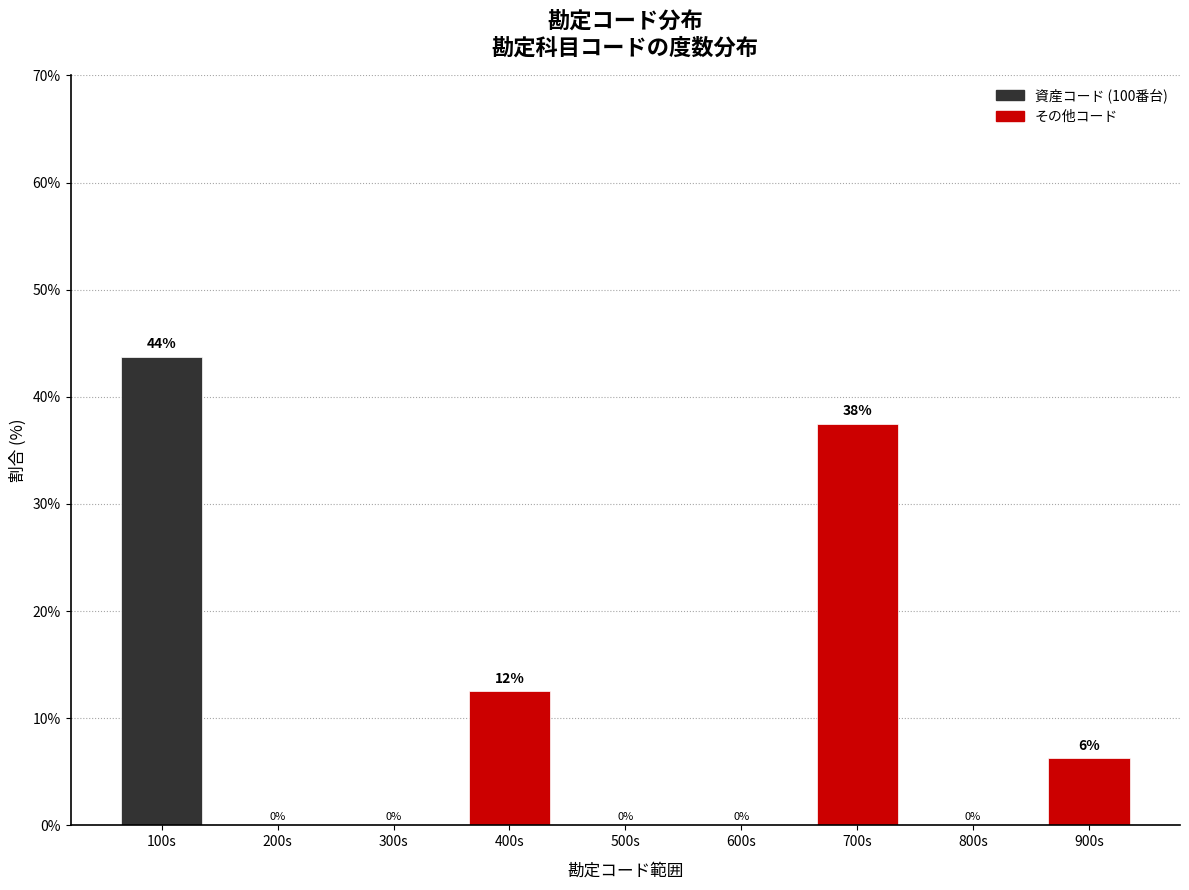

The chart shows a value of 2.0 at 900s. True or false?

False